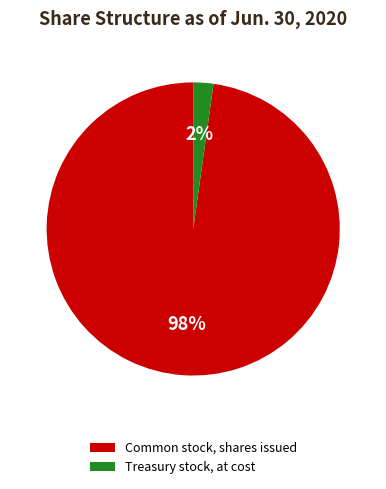

What percentage is the Treasury stock, at cost slice, to the nearest percent?

2%